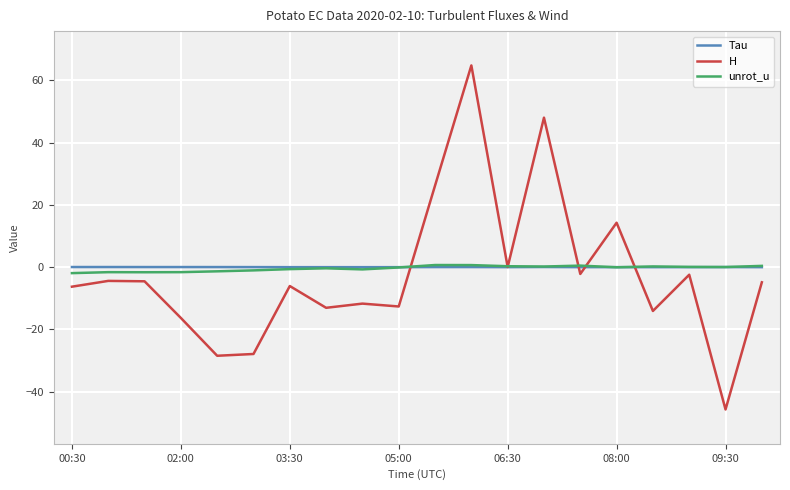

True or false: H has a value of -6.3 at 00:30.

True